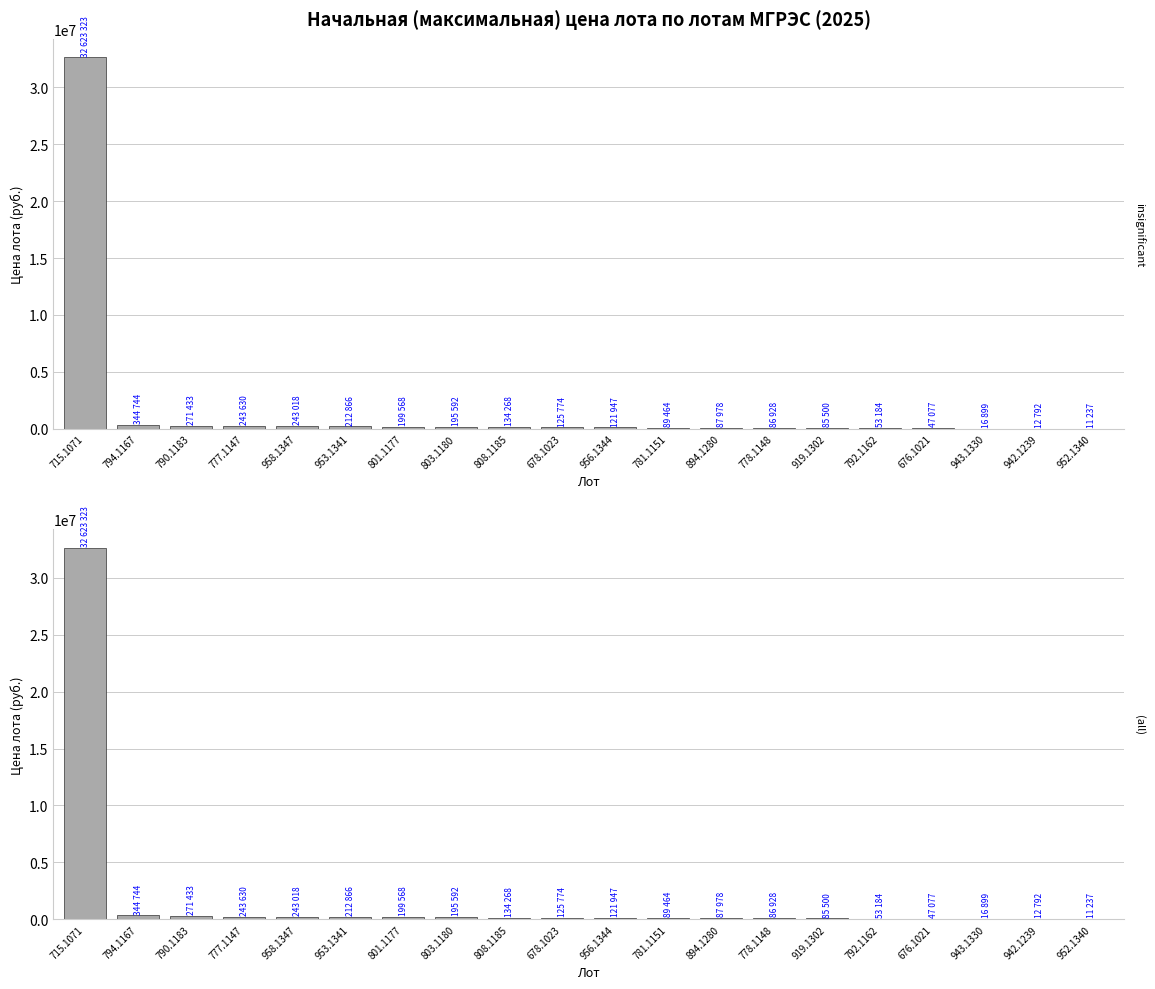

At which label is the value closest to 16317280?

794.1167